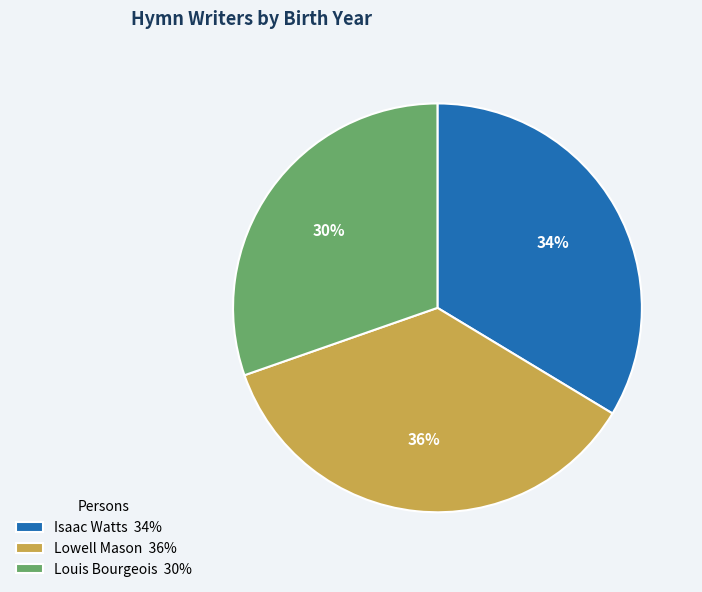

Is the sum of Isaac Watts and Lowell Mason greater than half?

Yes